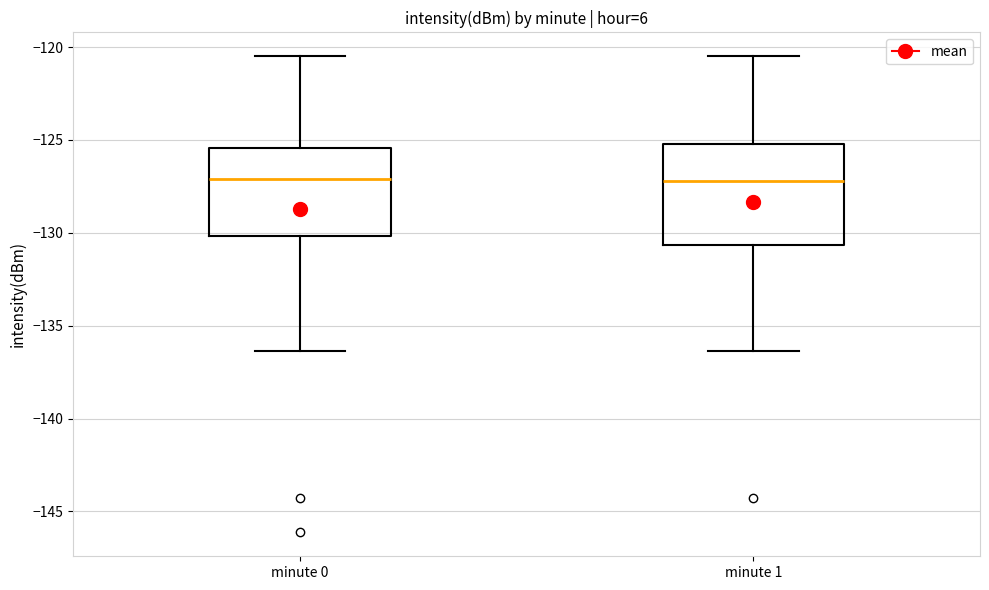

Which box is the tallest, from its lower edge to its upper edge?

minute 1